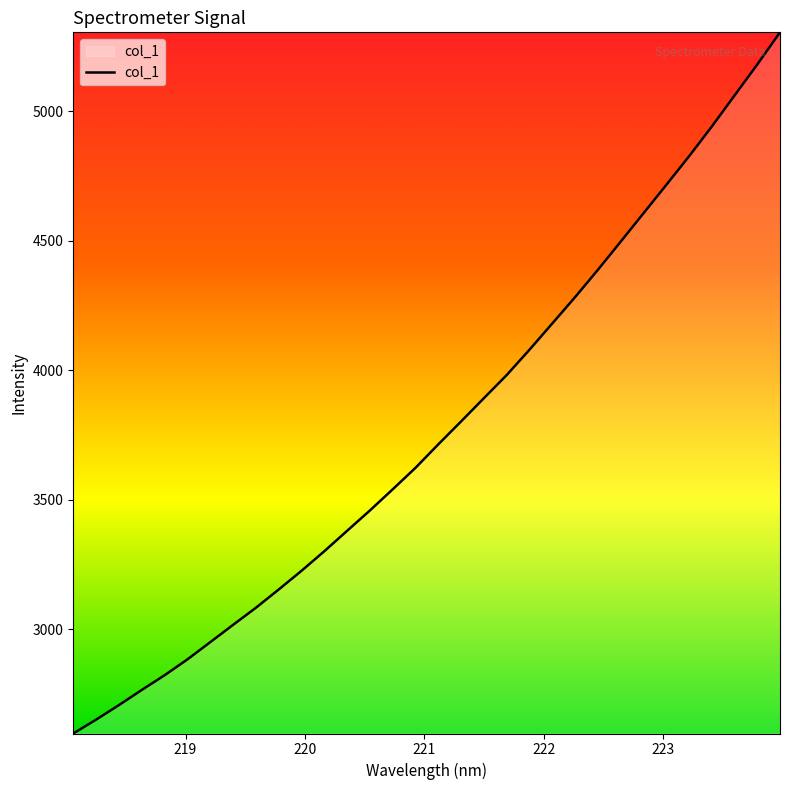

What is the smallest value displayed?

2597.8